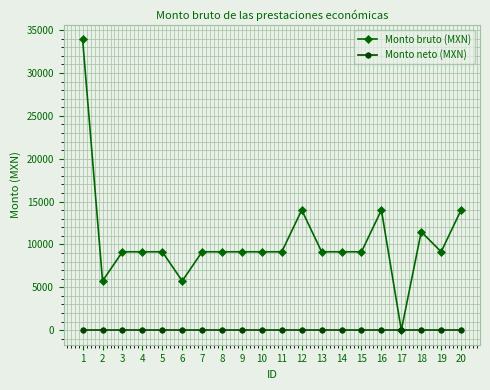

What is the value of the Monto bruto (MXN) point at the 6th from the left?

5741.5